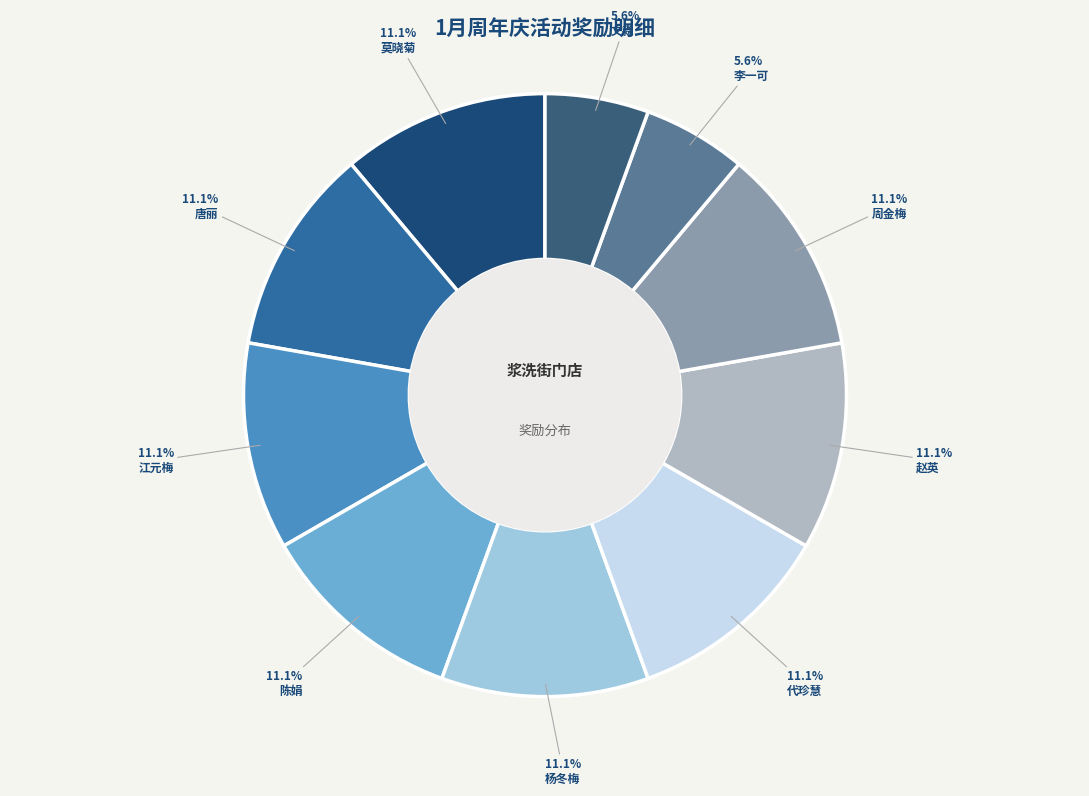

To the nearest percent, what portion does 杨冬梅 represent?

11%